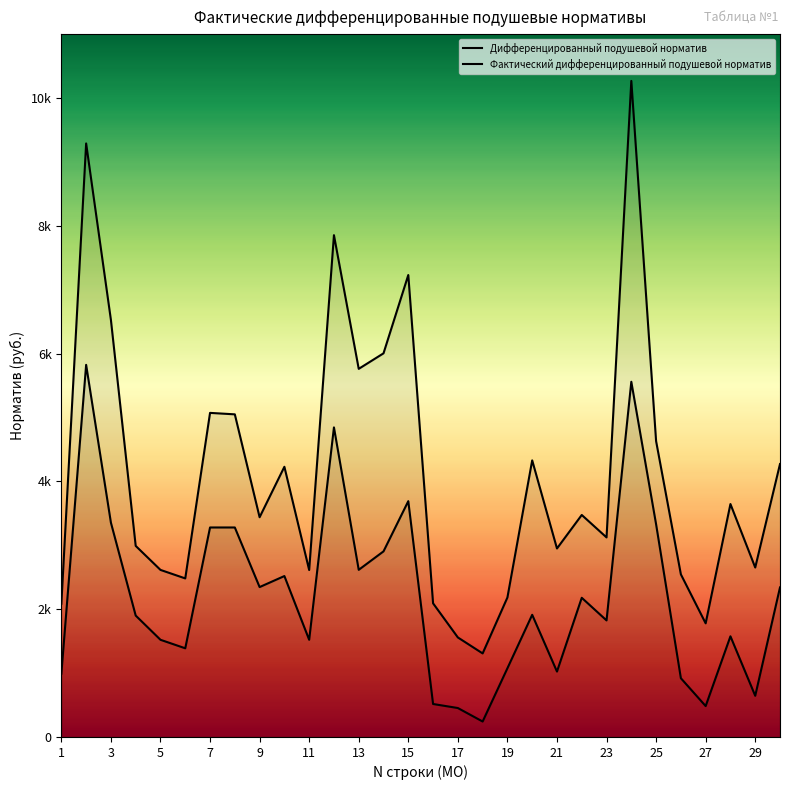

True or false: Фактический дифференцированный подушевой норматив and Дифференцированный подушевой норматив cross at least once.

False